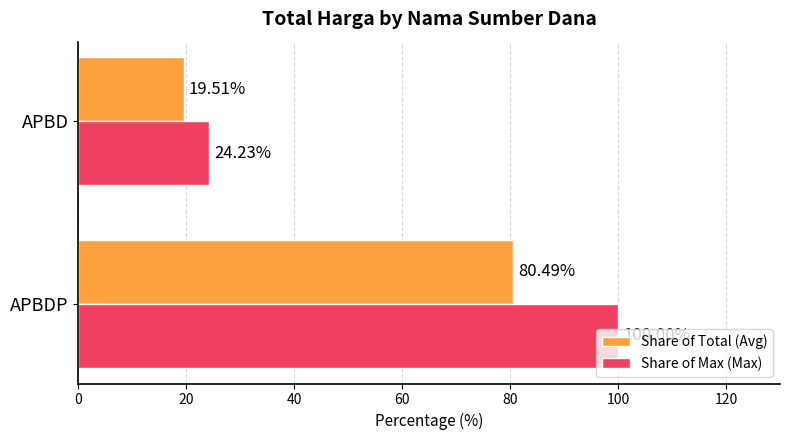

How many series are shown in this chart?

2